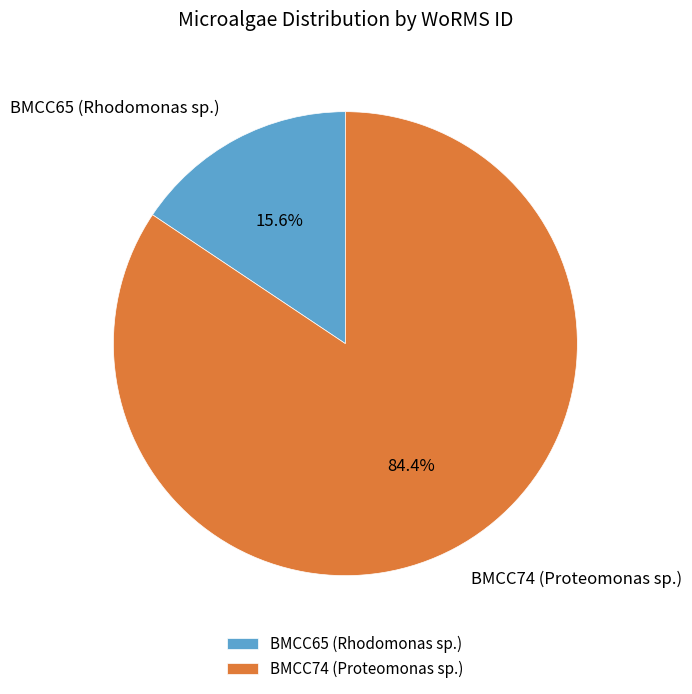

What is the ratio of the value at BMCC74 (Proteomonas sp.) to the value at BMCC65 (Rhodomonas sp.)?

5.4